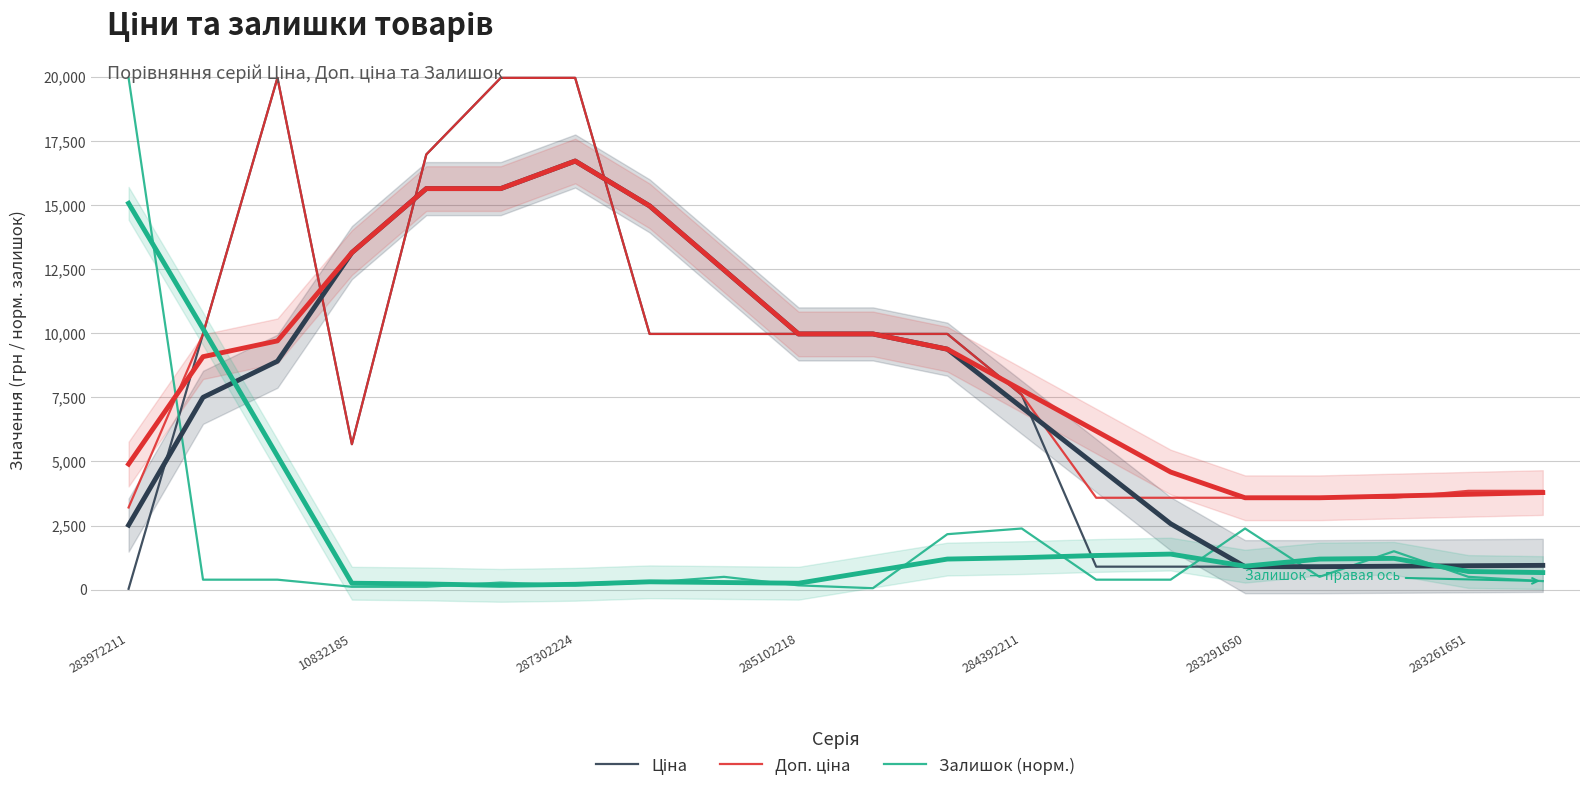

Between 17 and 14, which is larger?

17